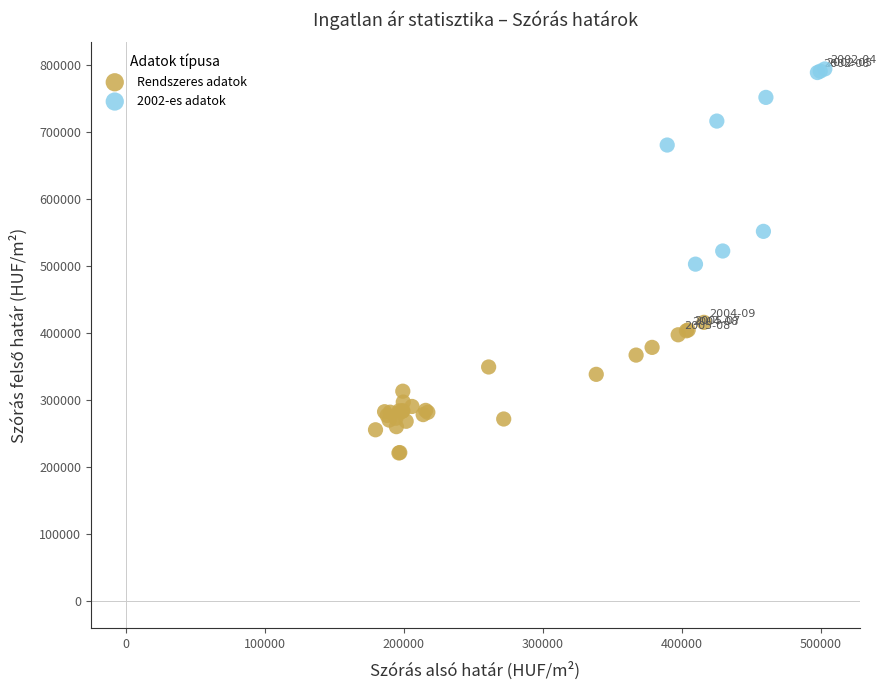

Which series contains the highest Y value?

2002-es adatok